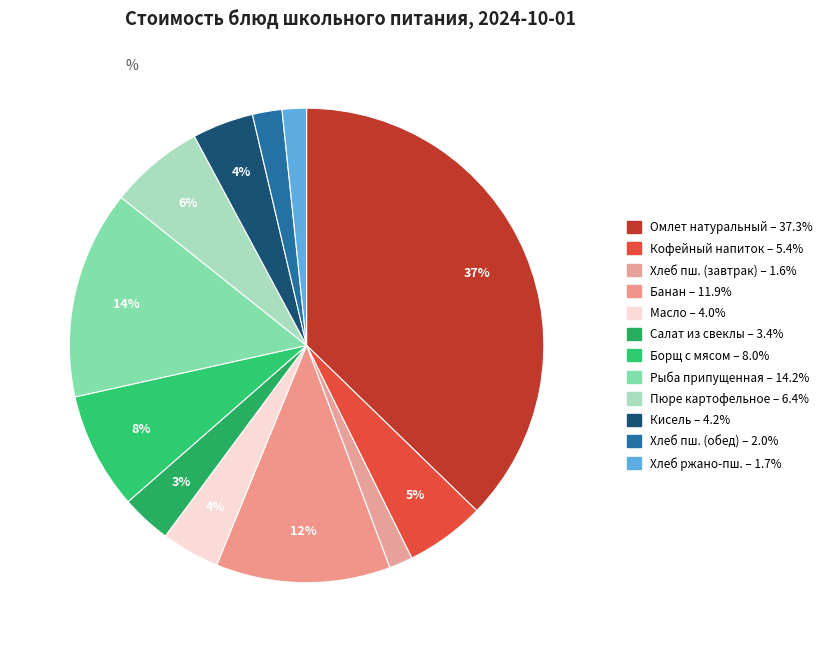

How many segments does this pie chart have?

12